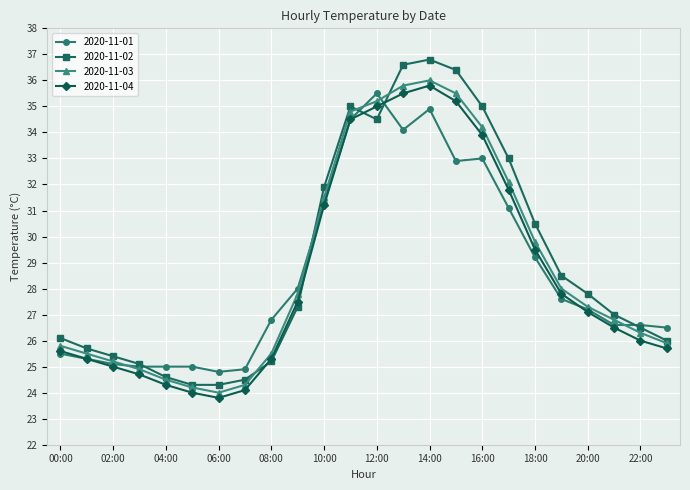

What is the value of the 2020-11-01 point at the 12th from the left?

34.5